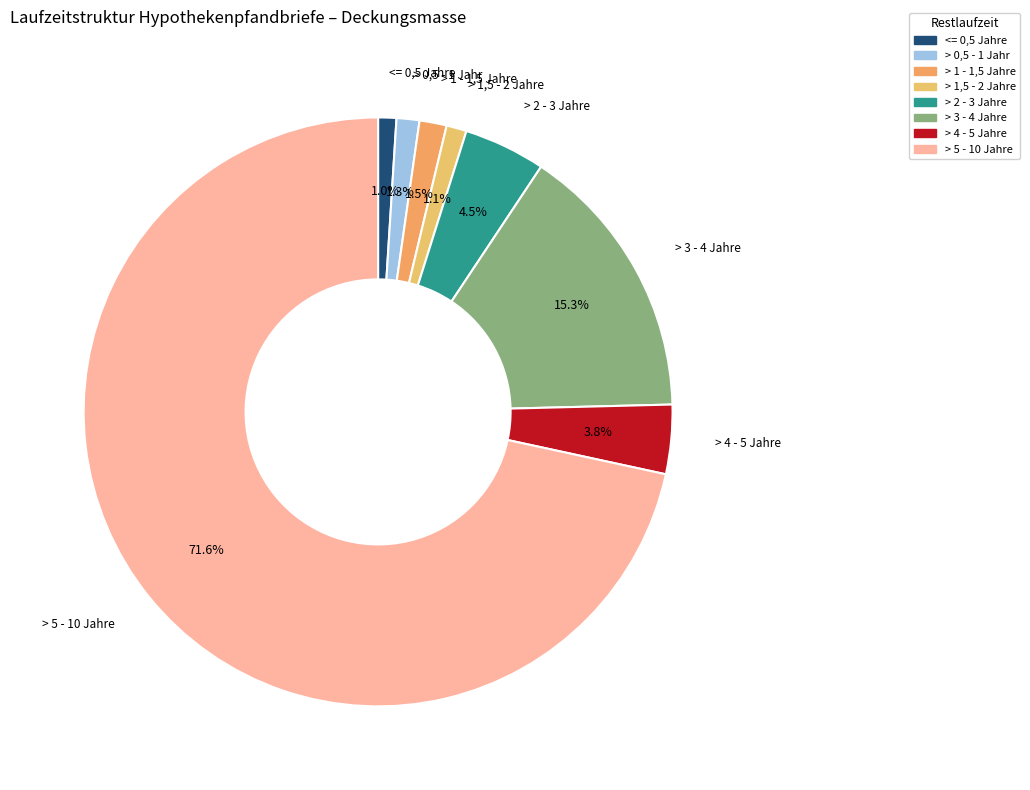

How many slices are in this pie chart?

8